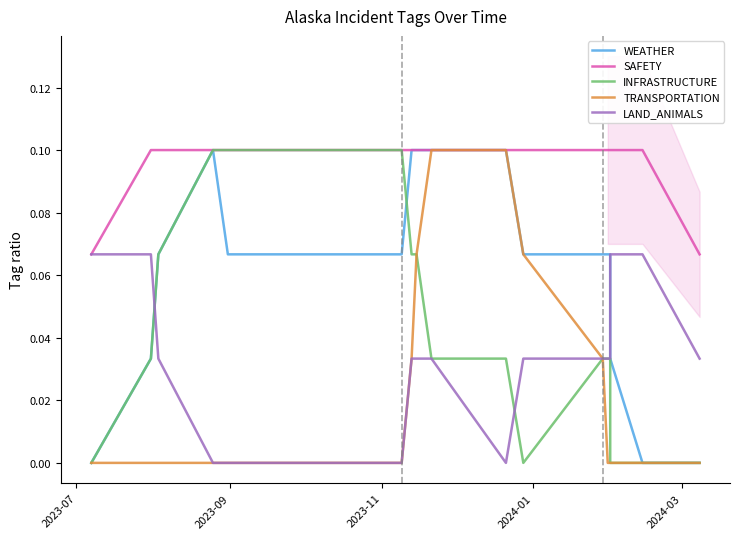

True or false: LAND_ANIMALS and SAFETY cross at least once.

False